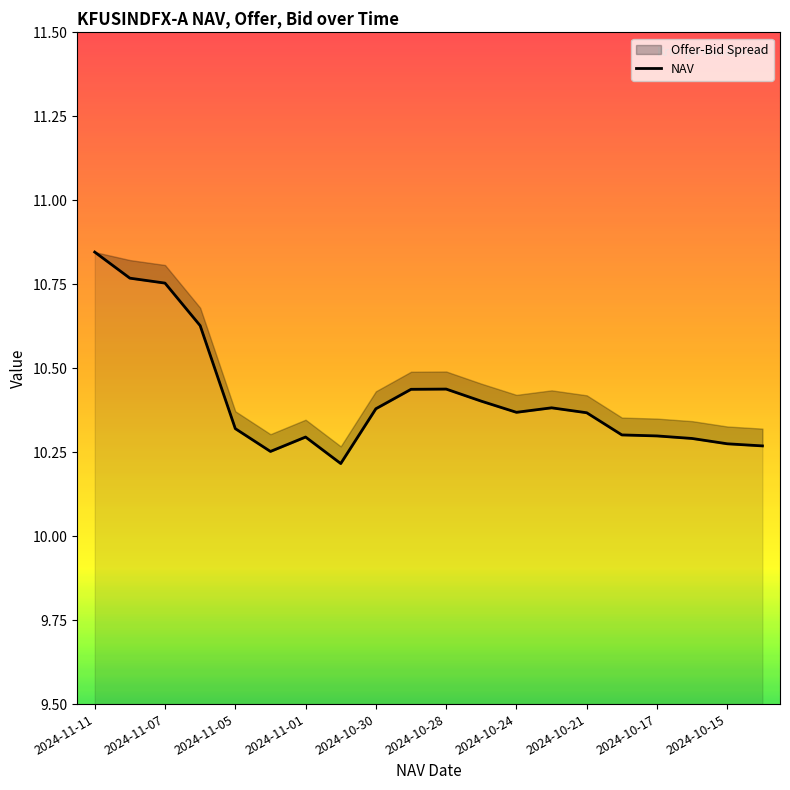

What is the label of the 2nd point from the left?

2024-11-07